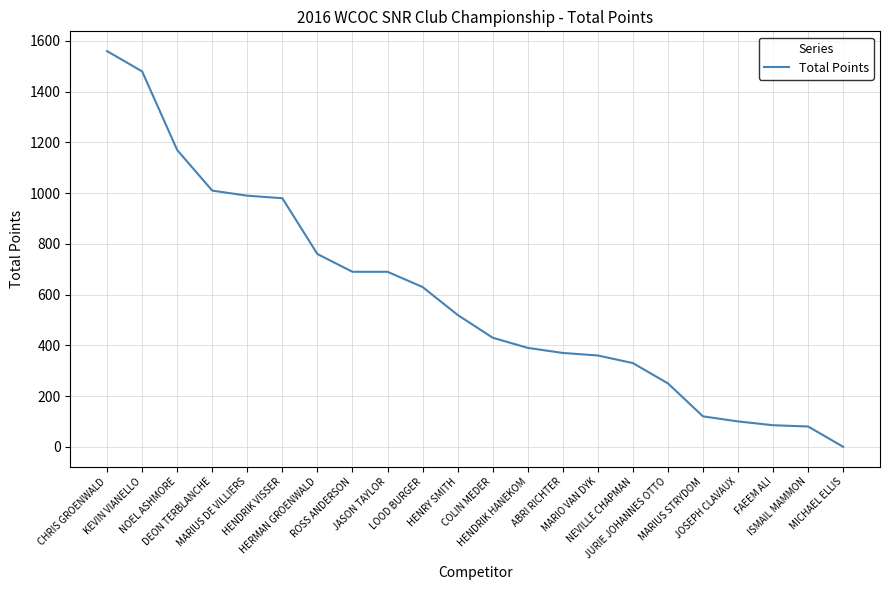

Does the chart display data point markers on the line(s)?

No